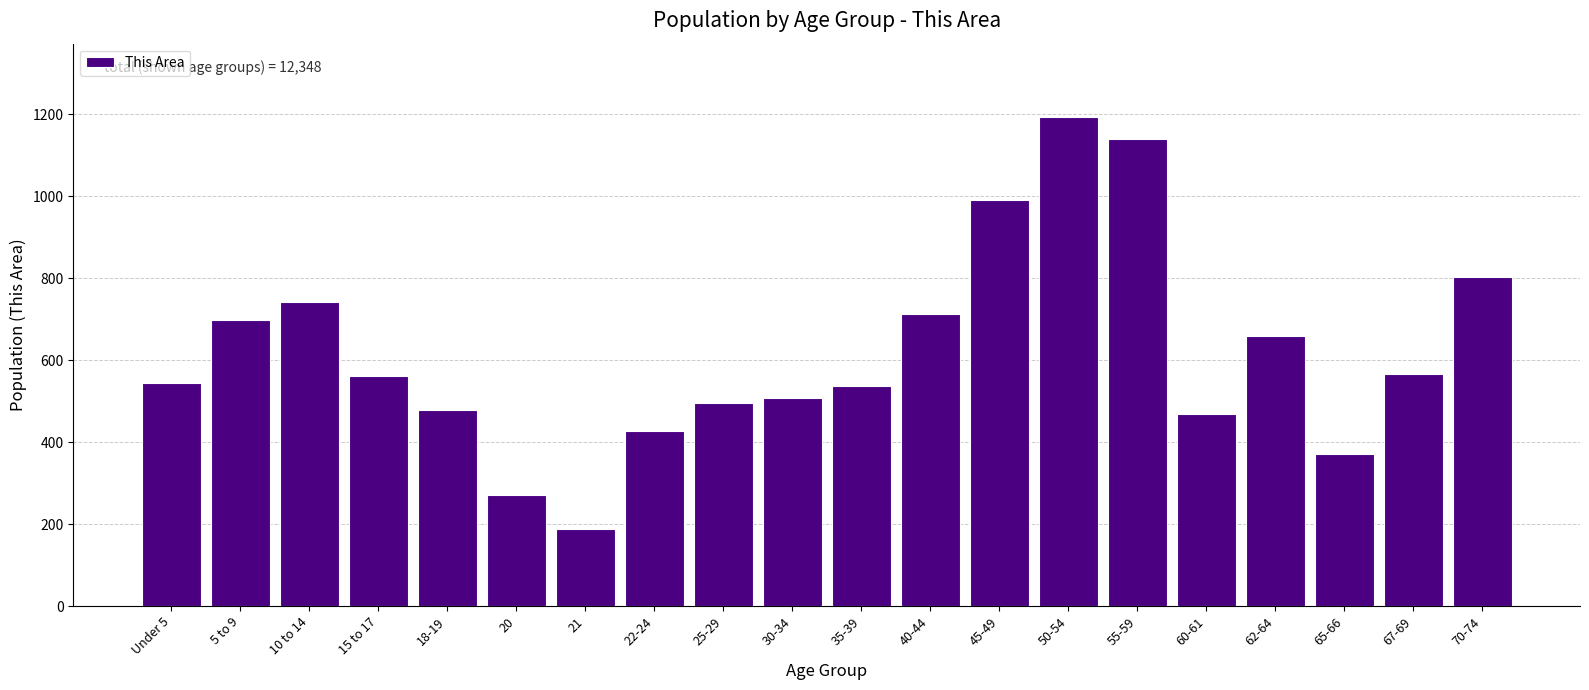

What is the difference between the second highest and minimum values?

952